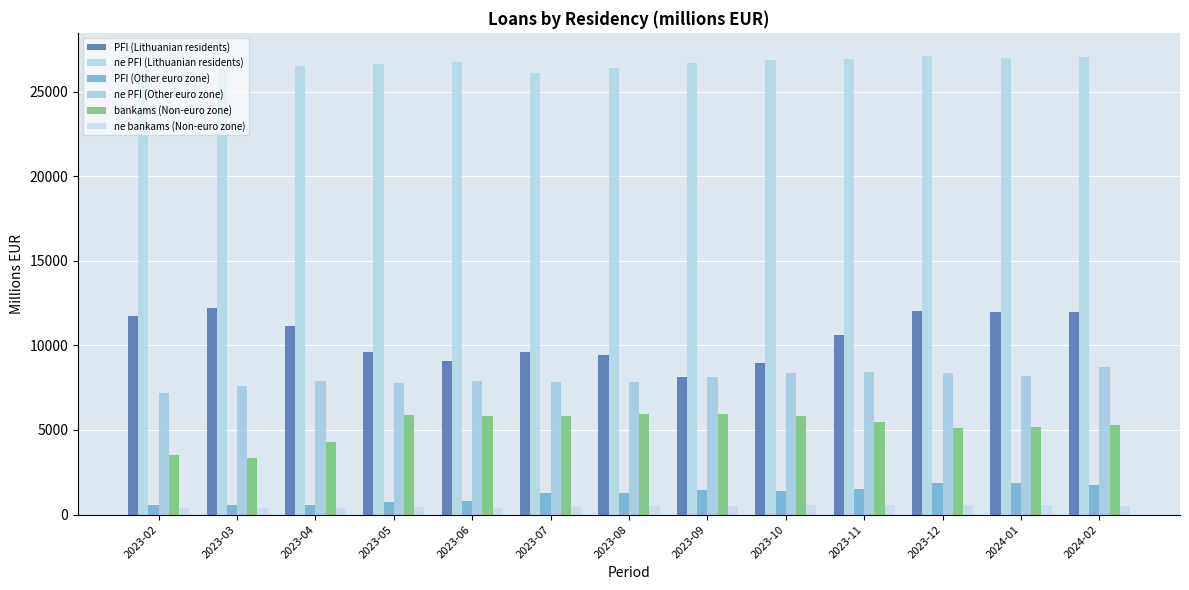

How many values in the PFI (Lithuanian residents) series exceed 10603?

7